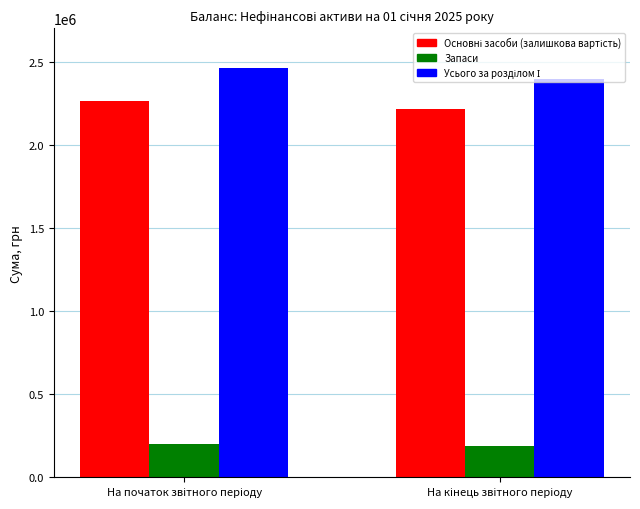

Which category has the lowest value in the Основні засоби (залишкова вартість) series?

На кінець звітного періоду